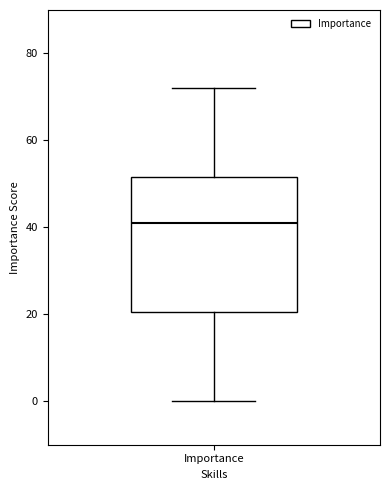

Transcribe this box plot: give where the median line is, the range the box spans, and where the two whiskers end, as read against the y-axis. The values are not printed on the chart, so give them approximately, as read against the axis.

median 42, box 20 to 52, whiskers 0 to 72